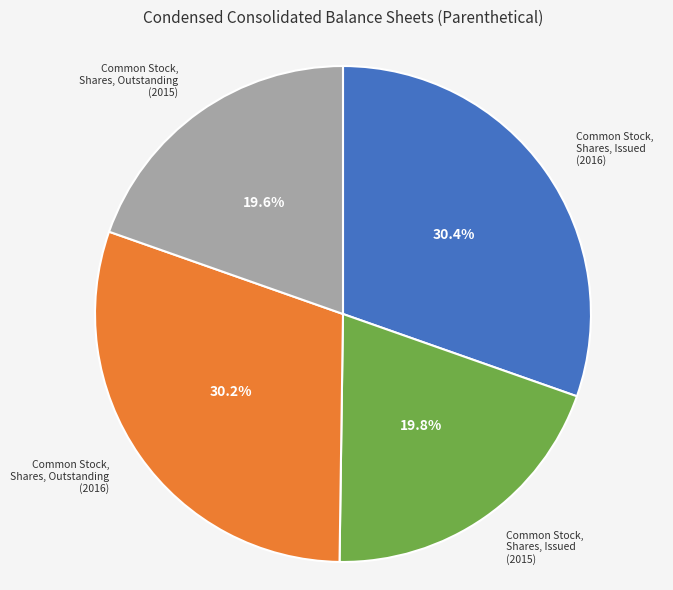

How much of the chart is everything except Common Stock, Shares, Issued (2015)?

80.2%